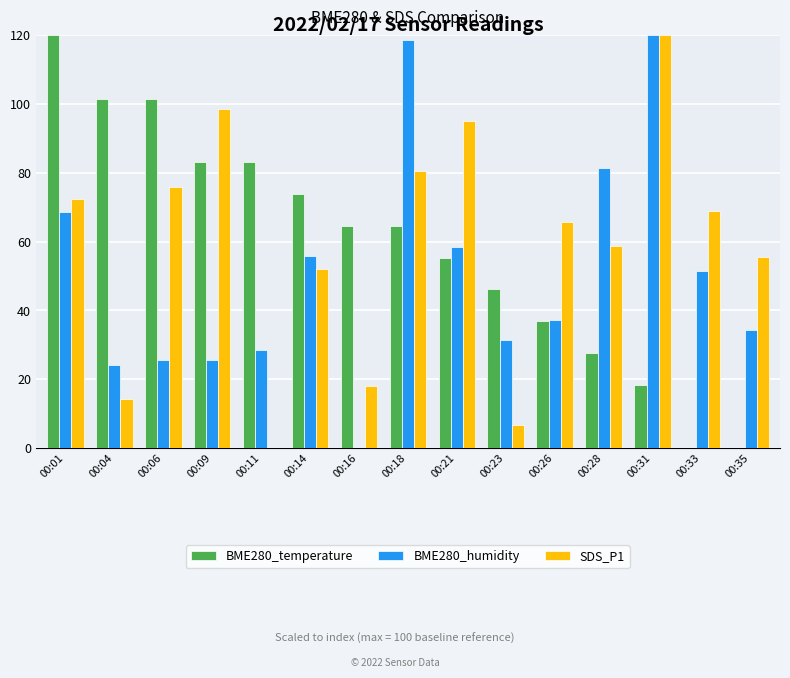

Reading right to left, extract all data points from this chart.

BME280_temperature: 0.0	0.0	18.5	27.7	36.9	46.2	55.4	64.6	64.6	73.8	83.1	83.1	101.5	101.5	120.0
BME280_humidity: 34.3	51.4	120.0	81.4	37.1	31.4	58.6	118.6	0.0	55.7	28.6	25.7	25.7	24.3	68.6
SDS_P1: 55.4	69.0	120.0	58.8	65.6	6.8	95.2	80.6	18.0	52.0	0.0	98.6	75.8	14.3	72.4